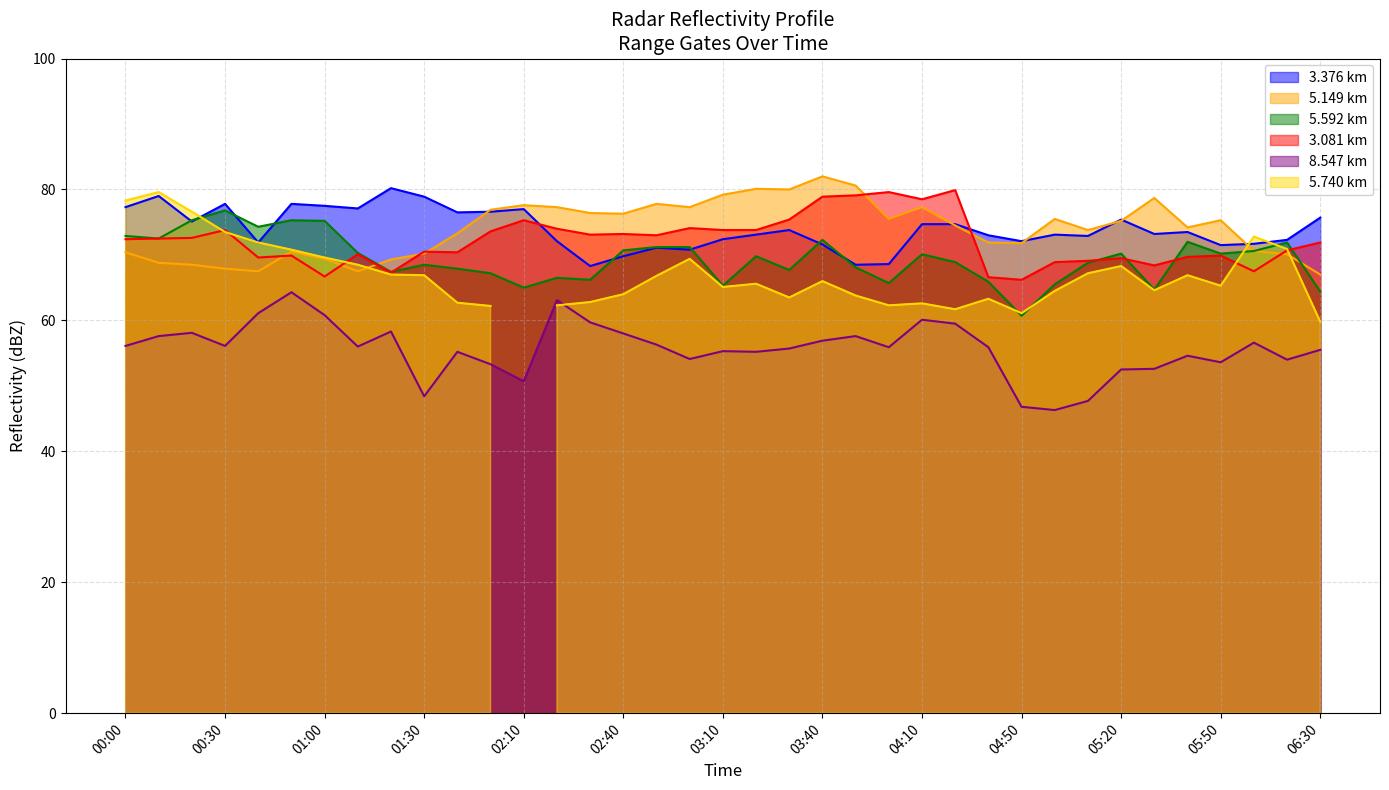

What is the value of the 8.547 point at the 28th from the left?

46.8